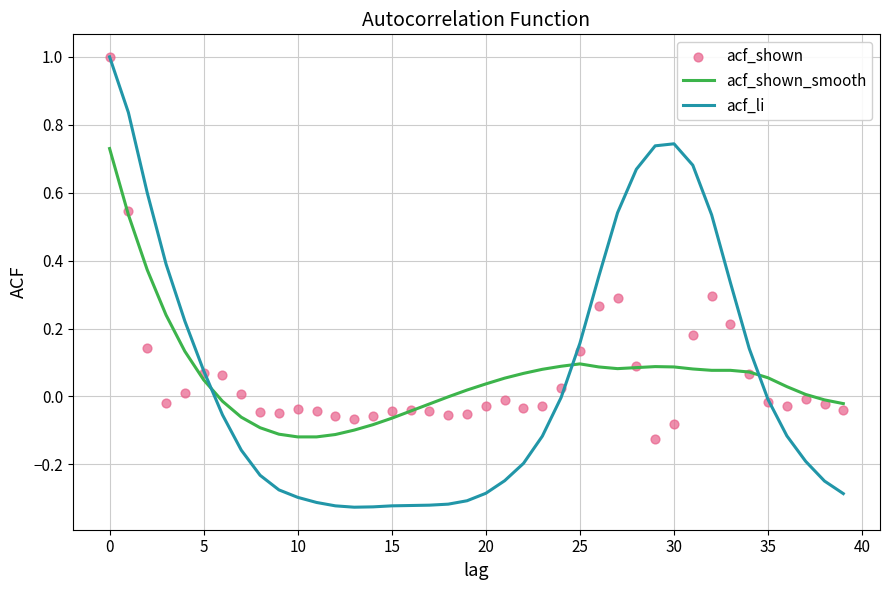

Which series has the largest total across all categories?

acf_li